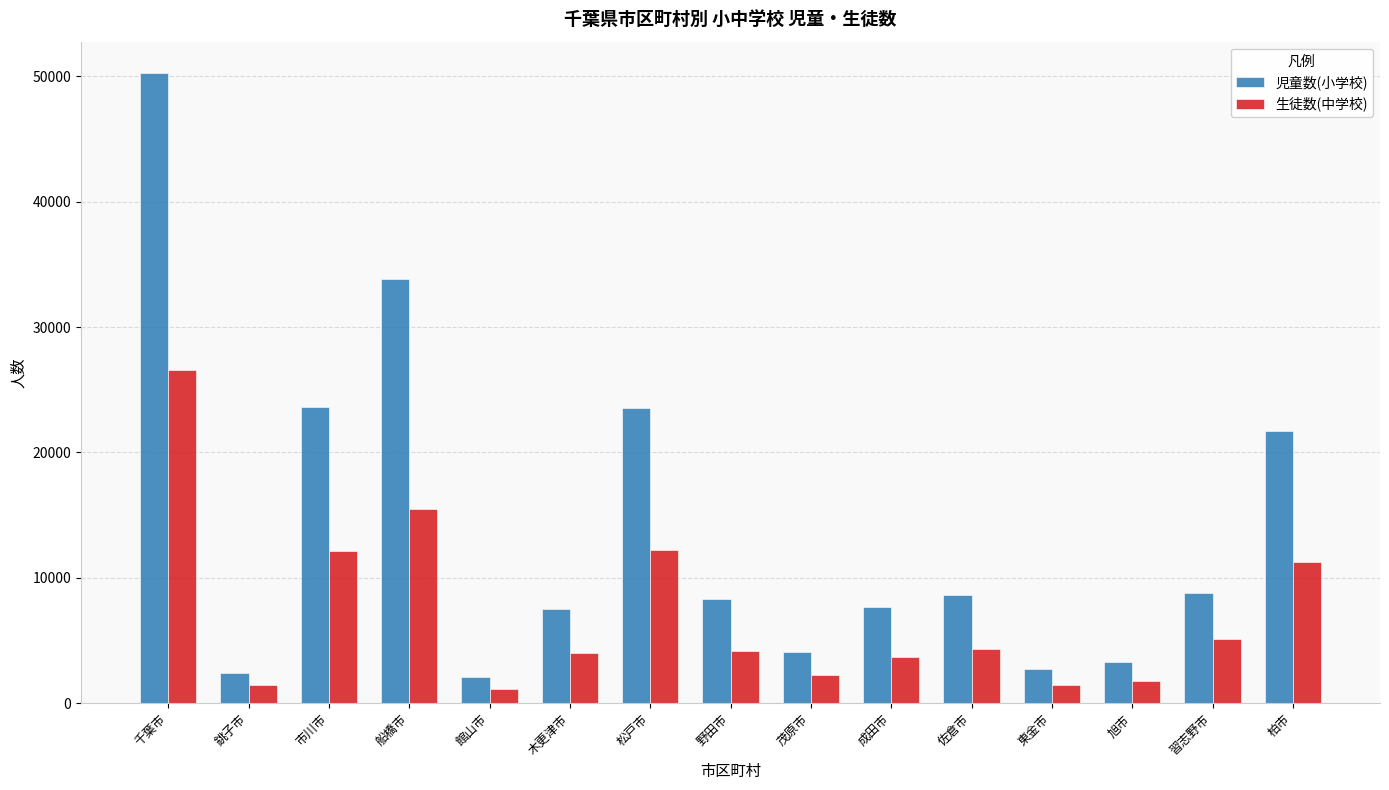

What is the spread (max minus min) of values at 千葉市?

23676